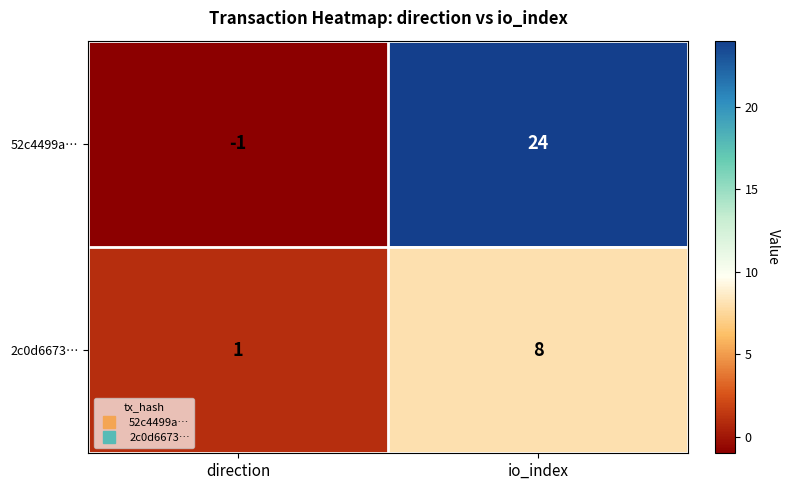

Which series has the largest range (max minus min)?

52c4499a…